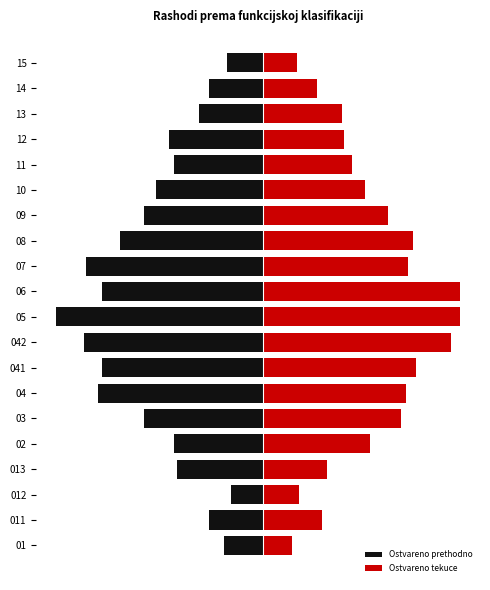

How many data points in Ostvareno prethodno are above -5?

7